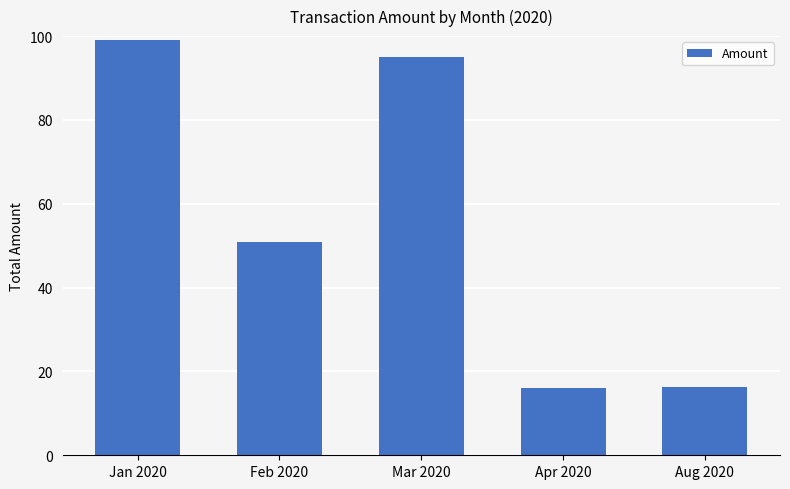

What is the change in value from Feb 2020 to Aug 2020?

-34.8